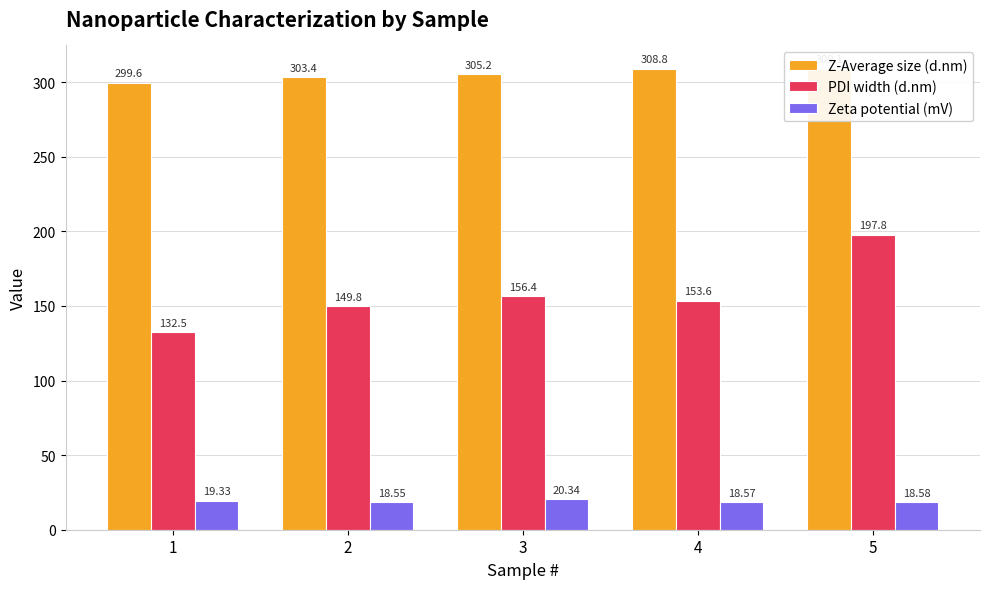

Which series has the largest total across all categories?

Z-Average size (d.nm)